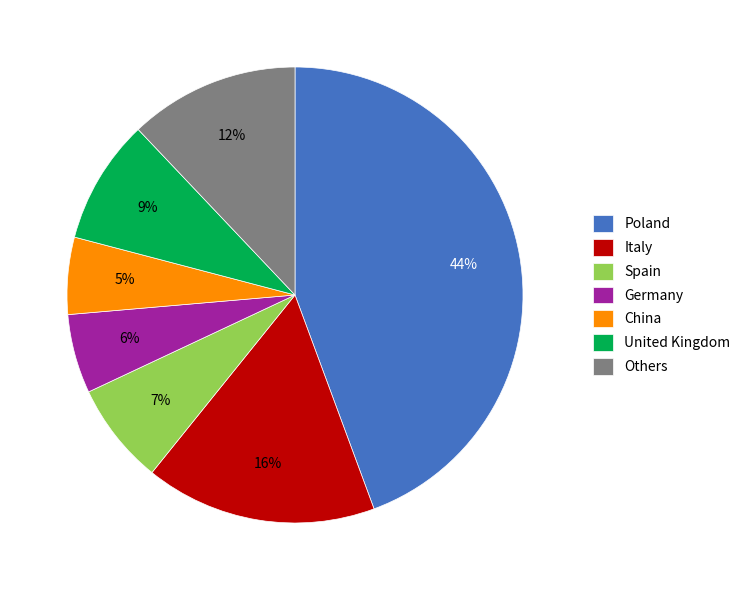

Is there a majority slice in this chart?

No